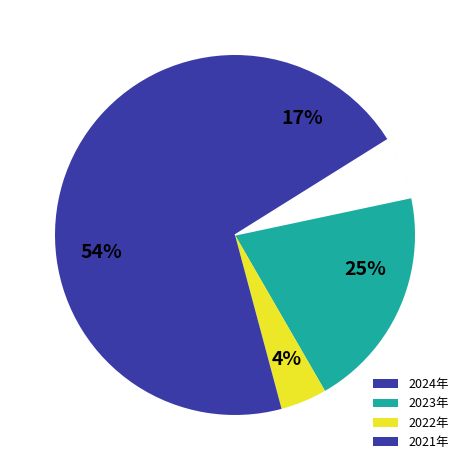

Is it true that 2021年 is 54% of the pie?

True